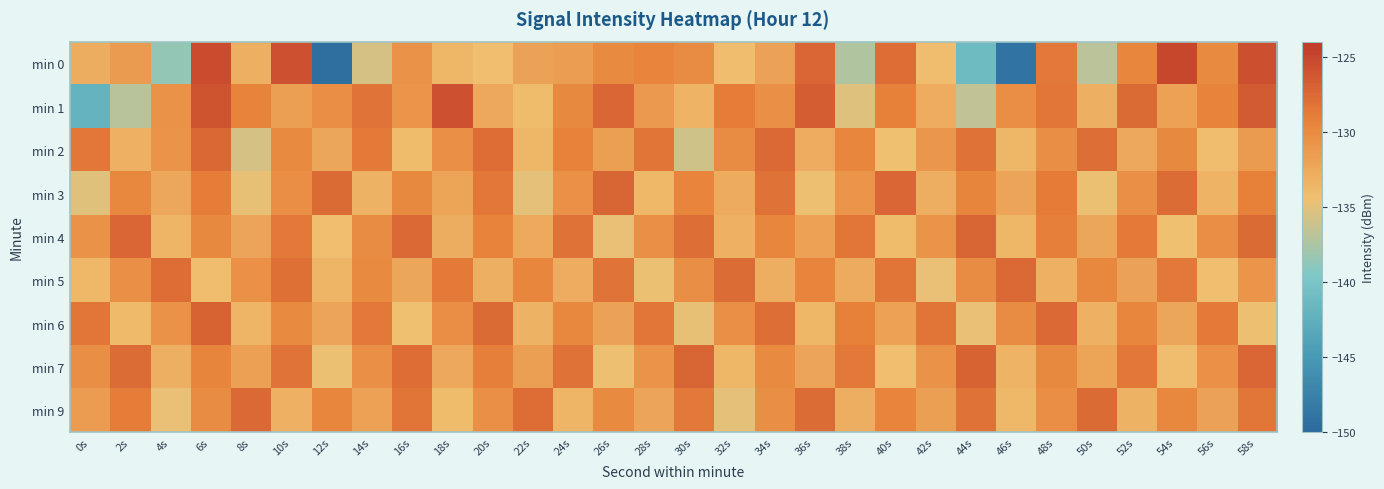

Which series has the widest spread of values?

min 0